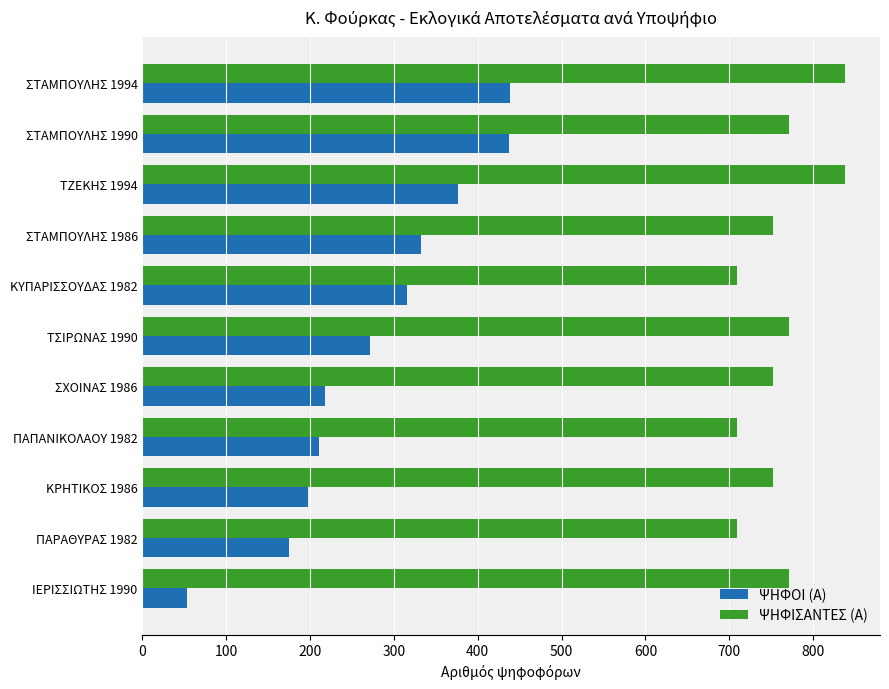

Which series has the largest range (max minus min)?

ΨΗΦΟΙ (Α)